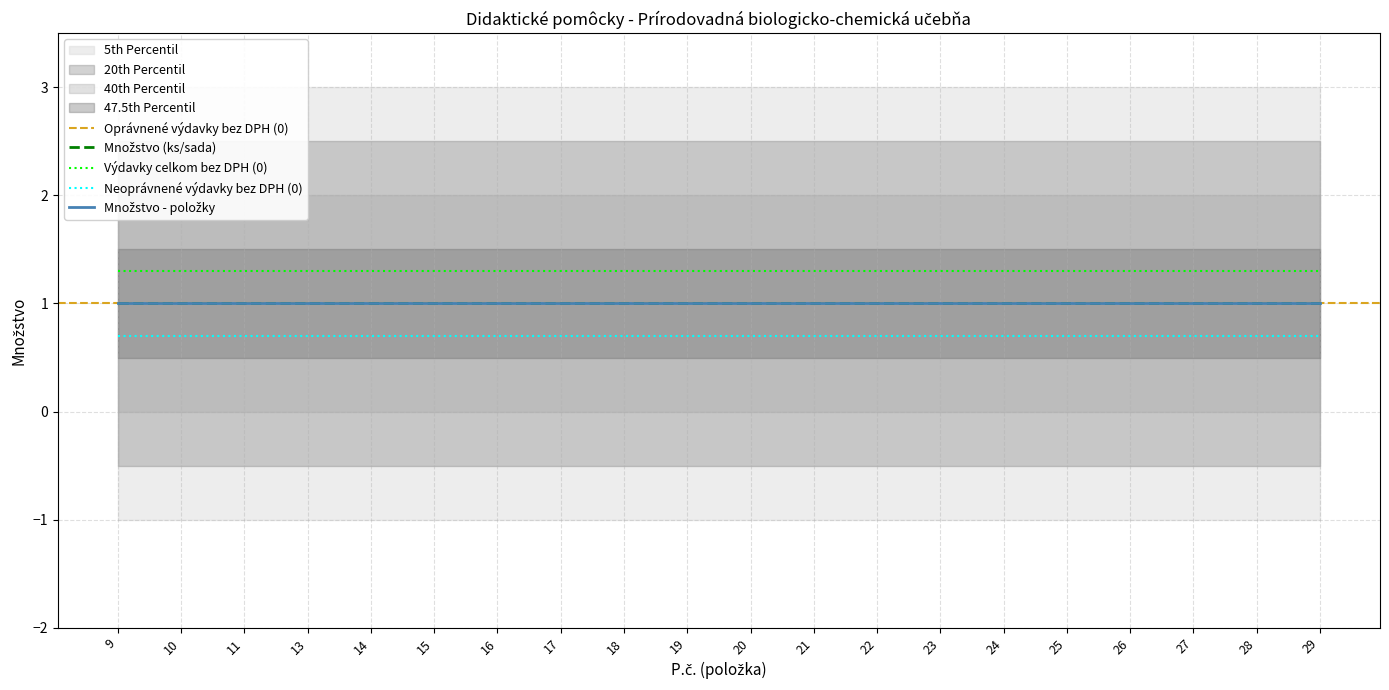

Which label corresponds to the largest value in the chart?

9